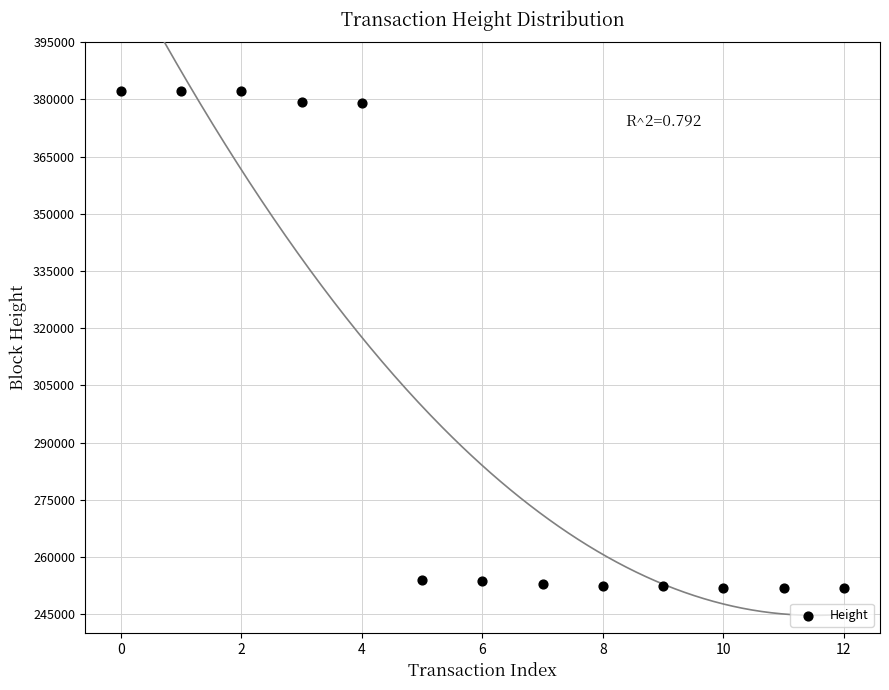

What is the range of Y values (max minus min)?

130471